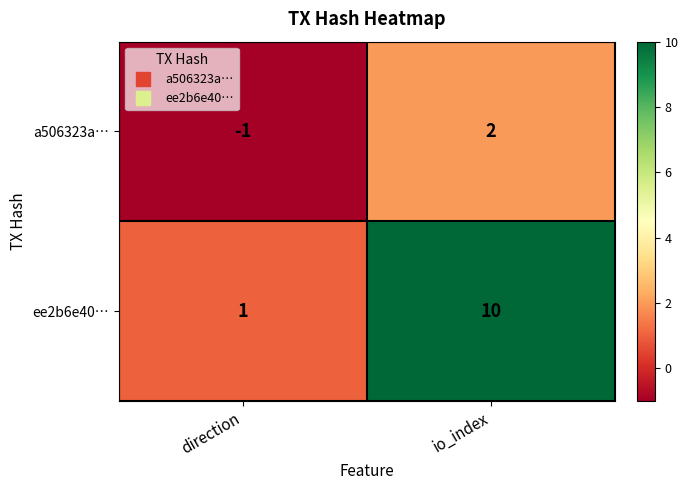

What is the difference between the ee2b6e40… values at direction and io_index?

9